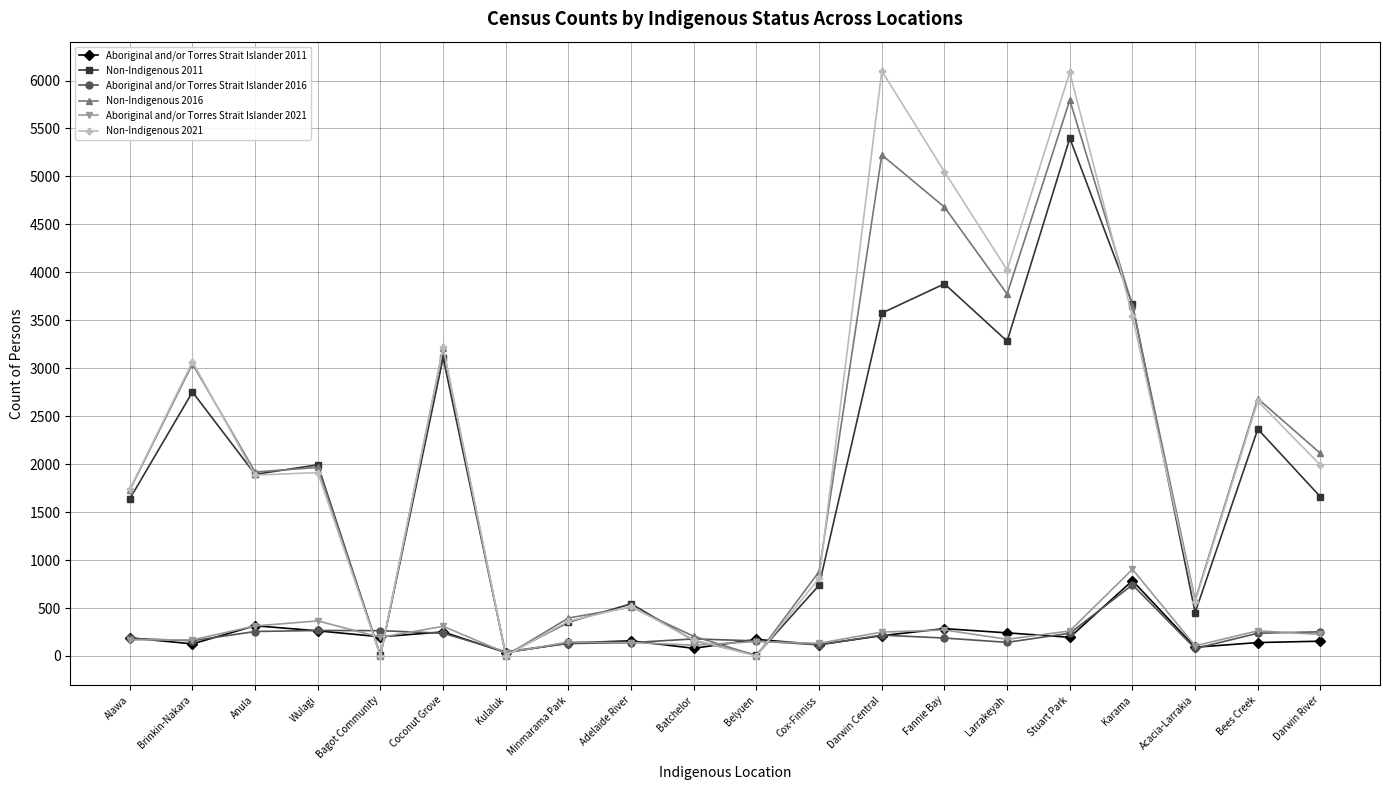

What is the label of the 12th point from the right?

Adelaide River